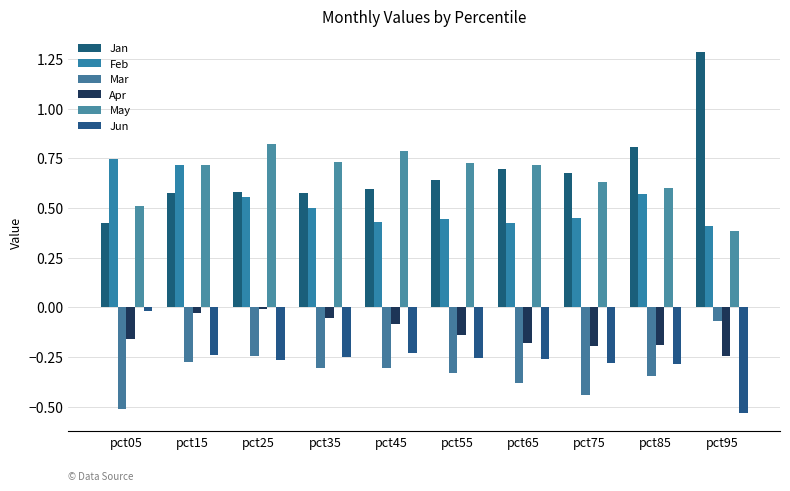

True or false: Mar has a value of -0.2 at pct45.

False